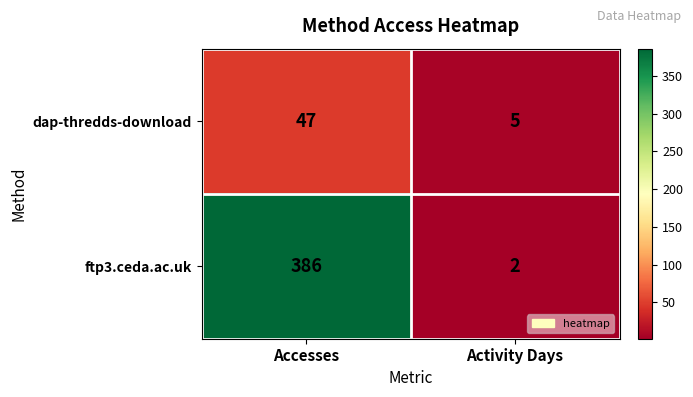

How many data points does each series have?

2